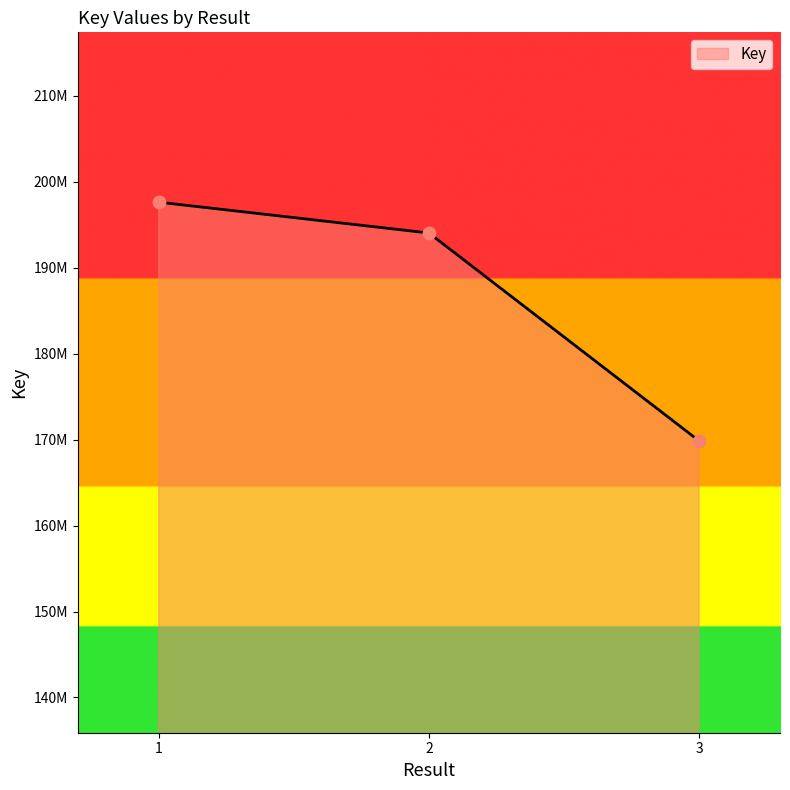

What is the change in value from 1 to 3?

-27769242